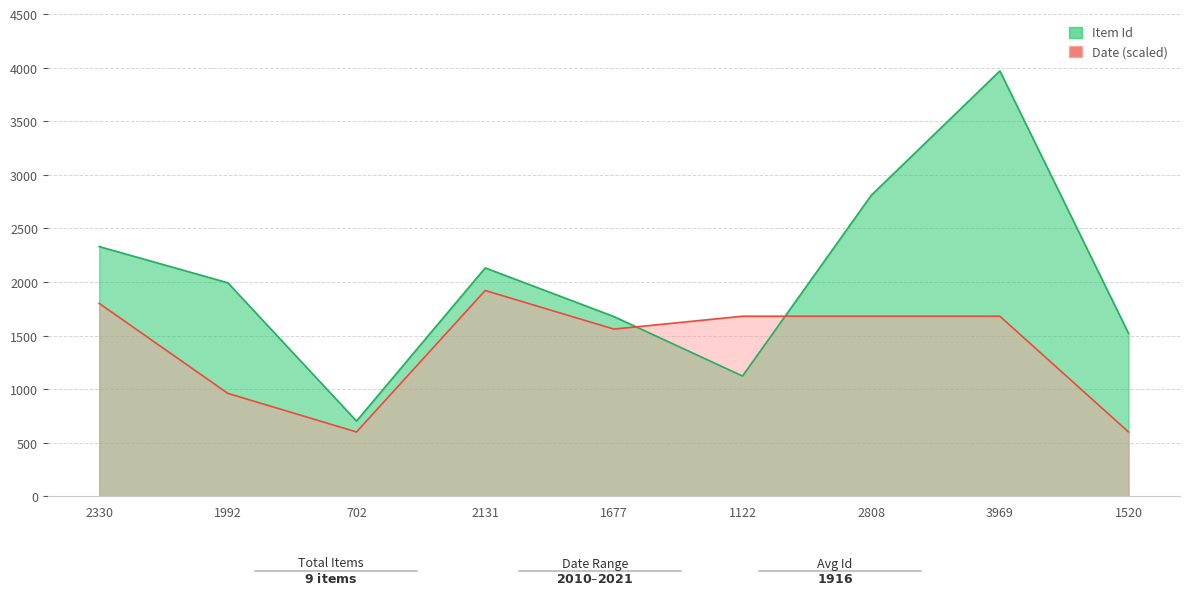

Reading right to left, list all the values displayed in this chart.

Item Id: 1520	3969	2808	1122	1677	2131	702	1992	2330
Date: 600	1680	1680	1680	1560	1920	600	960	1800